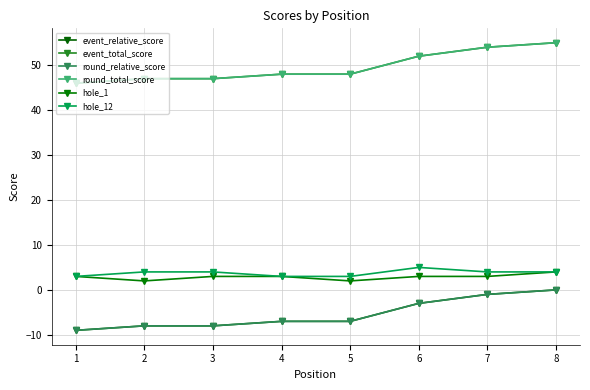

Is this an area chart (filled region under the line)?

No